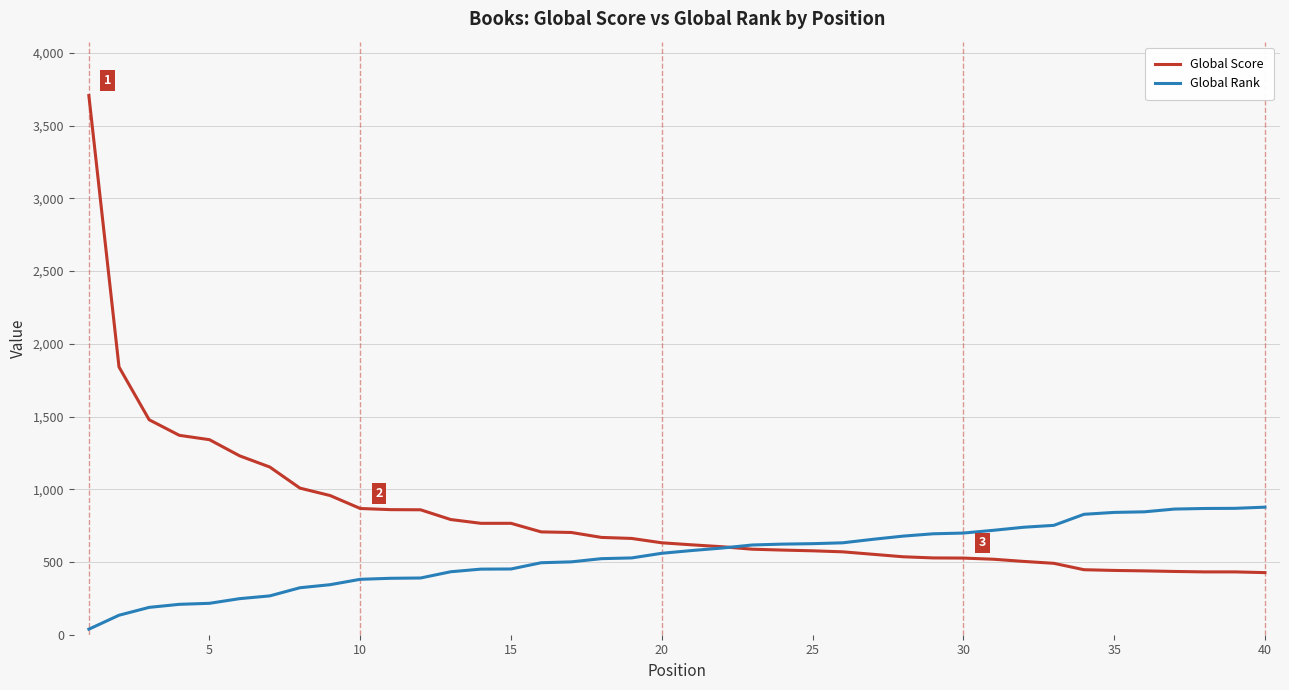

How many intersections are there between Global Rank and Global Score?

1